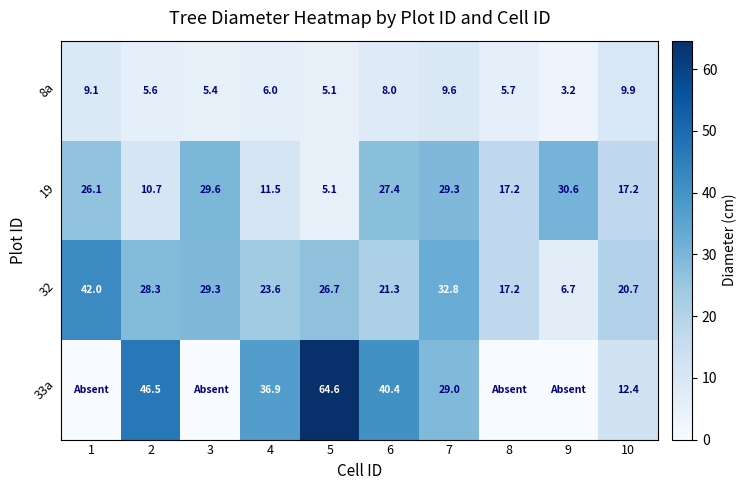

What is the spread (max minus min) of values at 2?

40.9